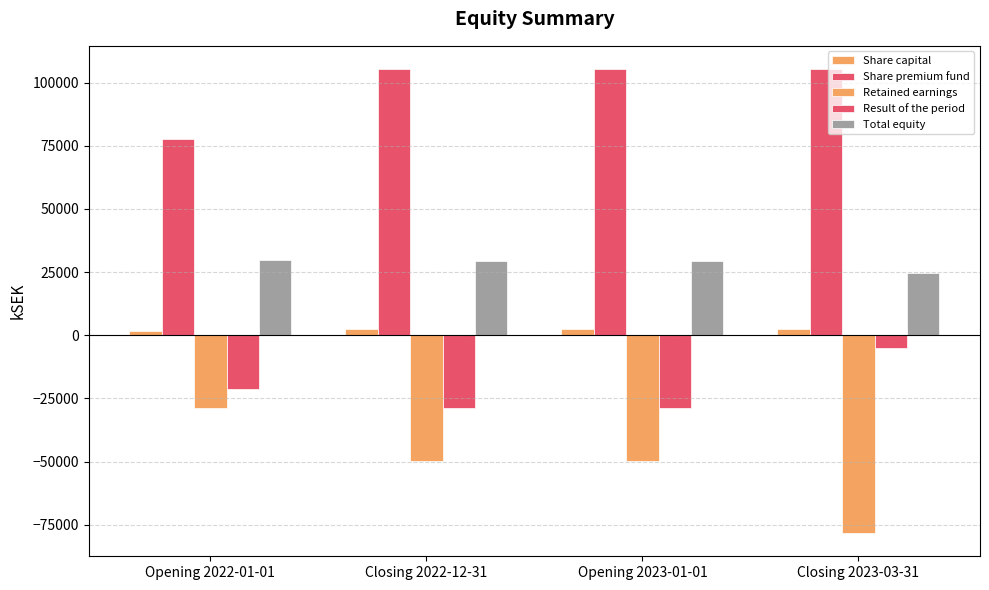

How many values in the Retained earnings series are below -49612?

1